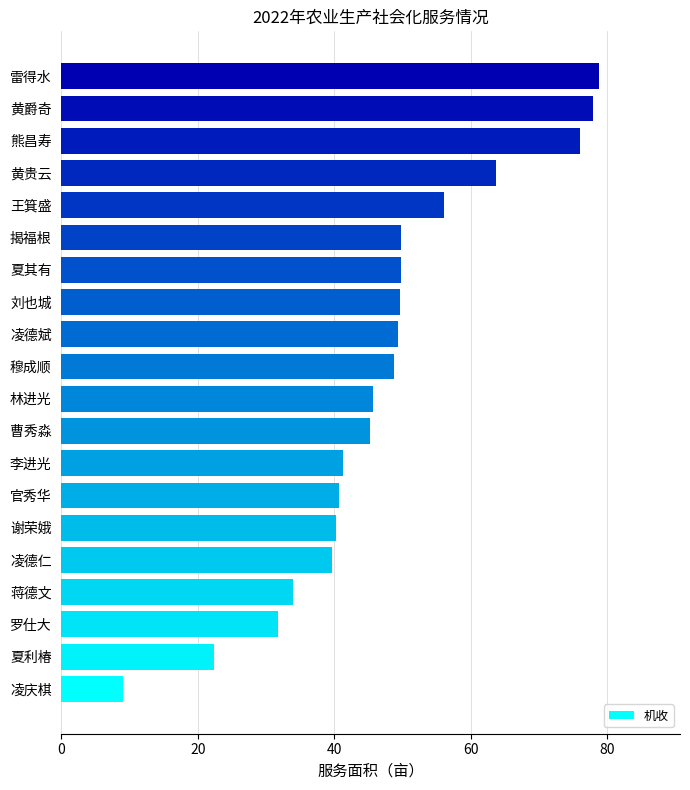

What is the difference between the second highest and minimum values?

68.9